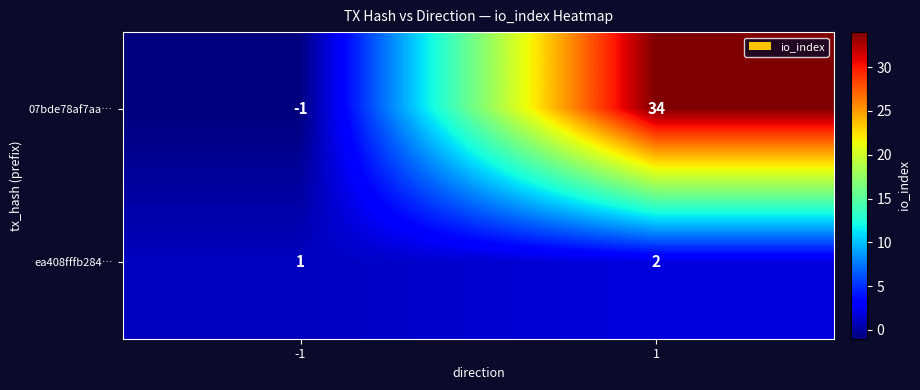

Rank the series at 1 from highest to lowest value.

07bde78af7aa…, ea408fffb284…